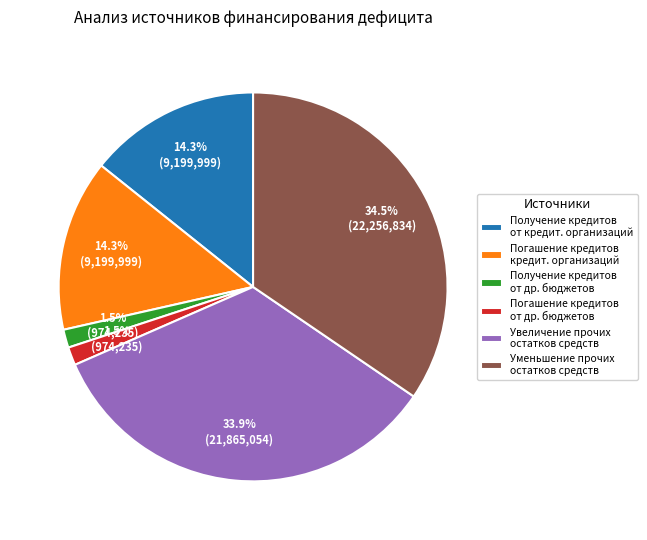

Which slice is the largest?

Уменьшение прочих остатков средств